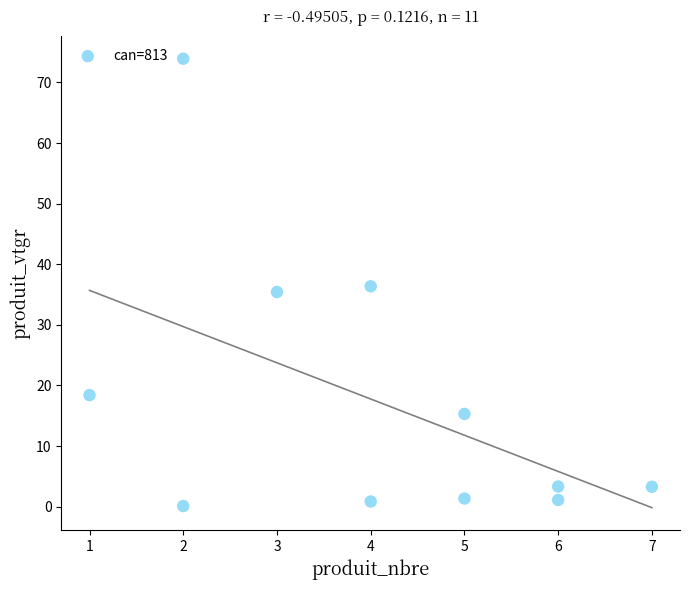

What is the average X value?

4.1